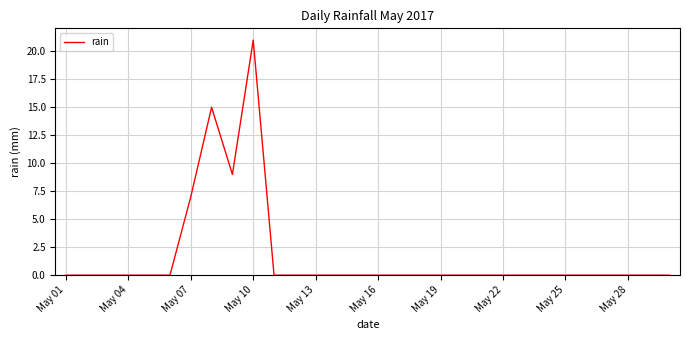

What is the maximum value shown in the chart?

21